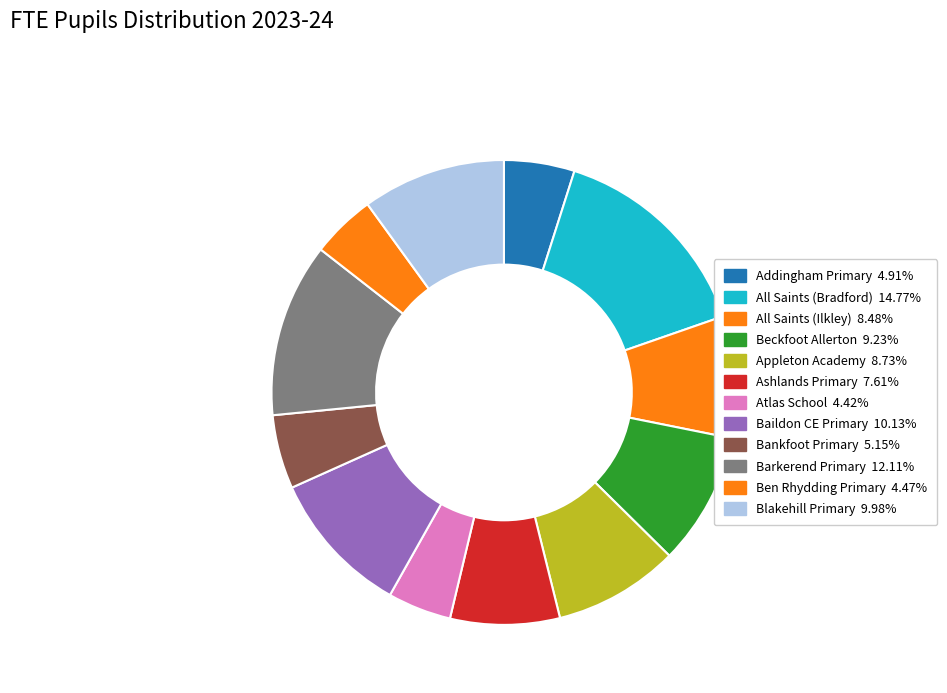

How many slices are in this pie chart?

12